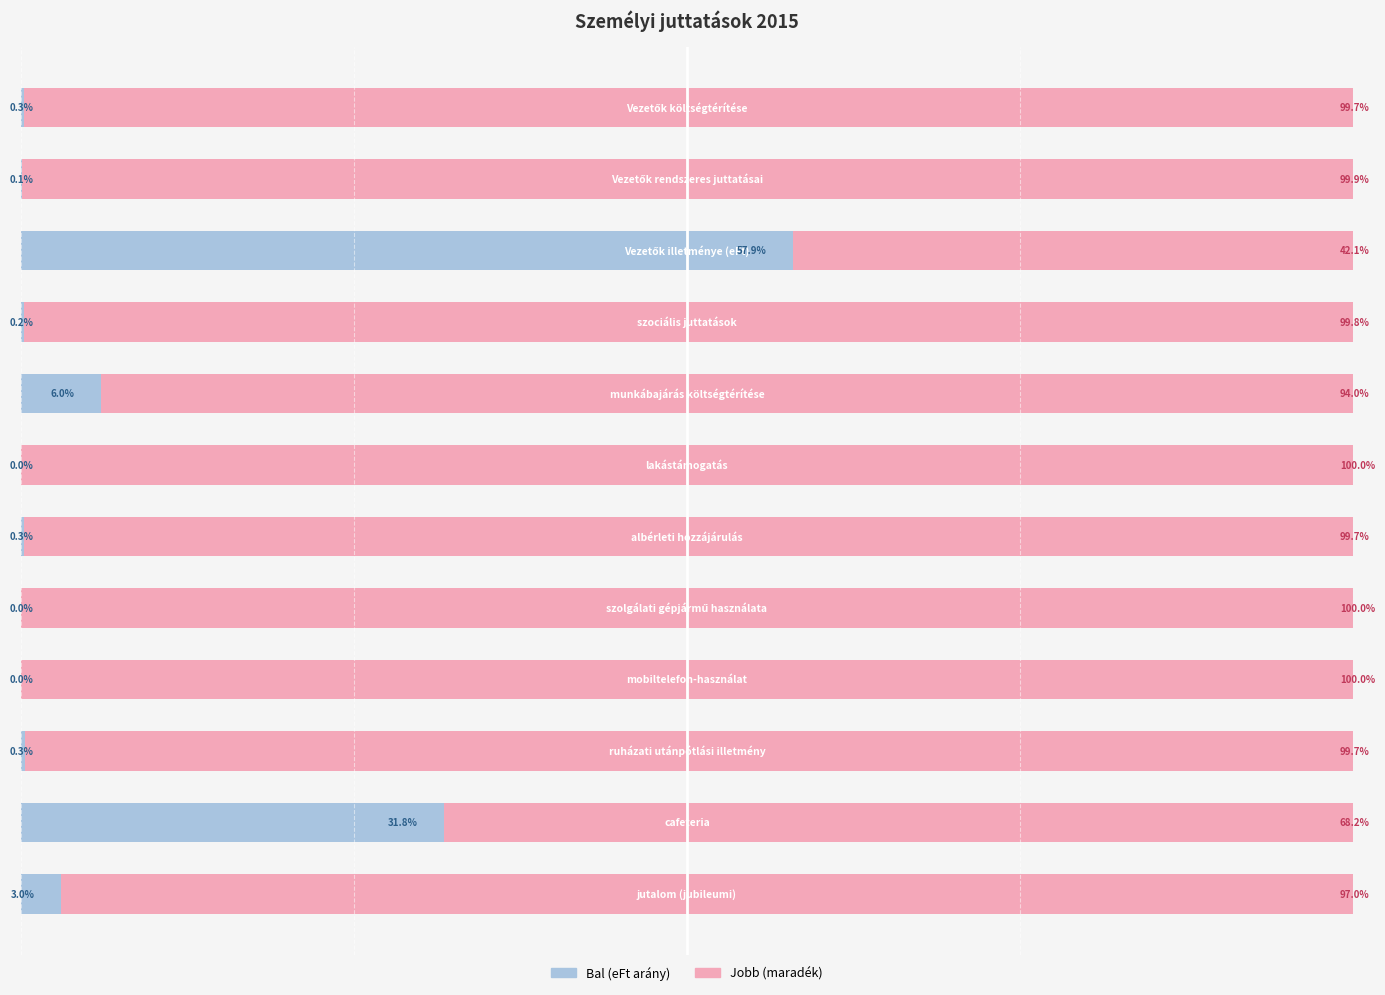

What are all the series names shown in the legend?

Bal (eFt arány), Jobb (maradék)